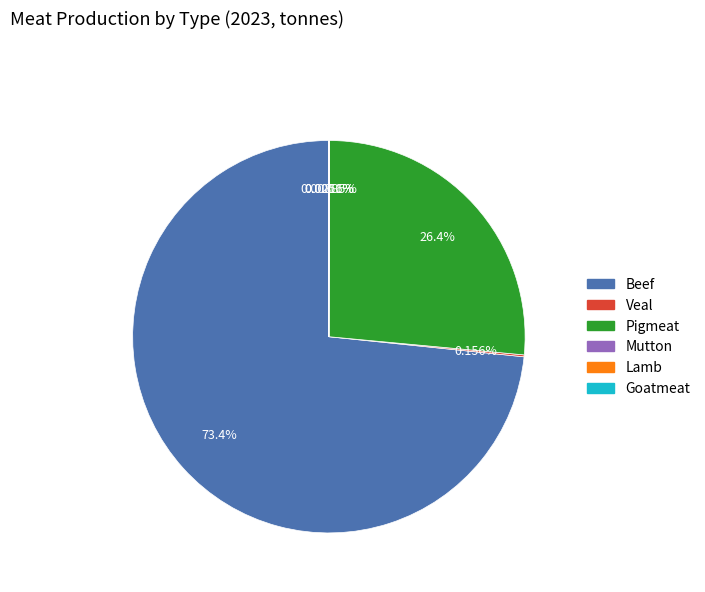

Which slice is the largest?

Beef